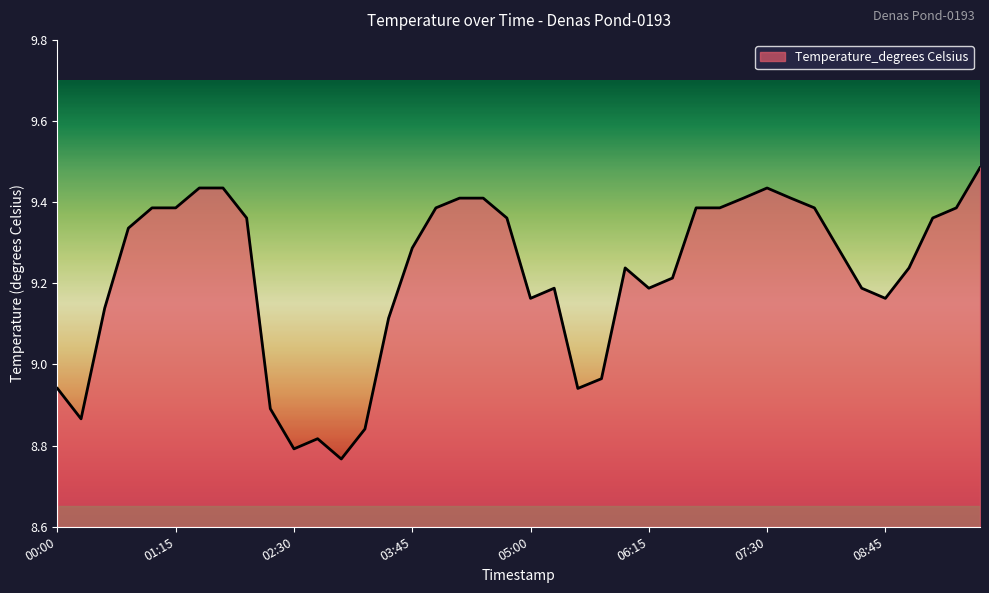

What is the difference between the maximum and minimum values?

0.7